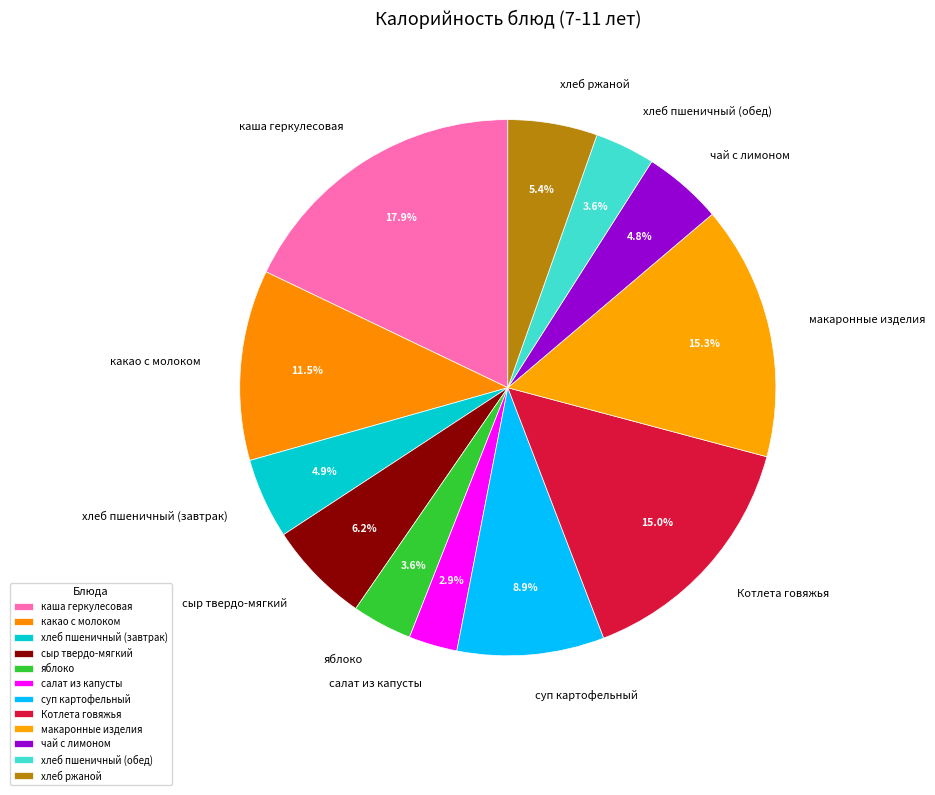

Which slice is the smallest?

салат из капусты